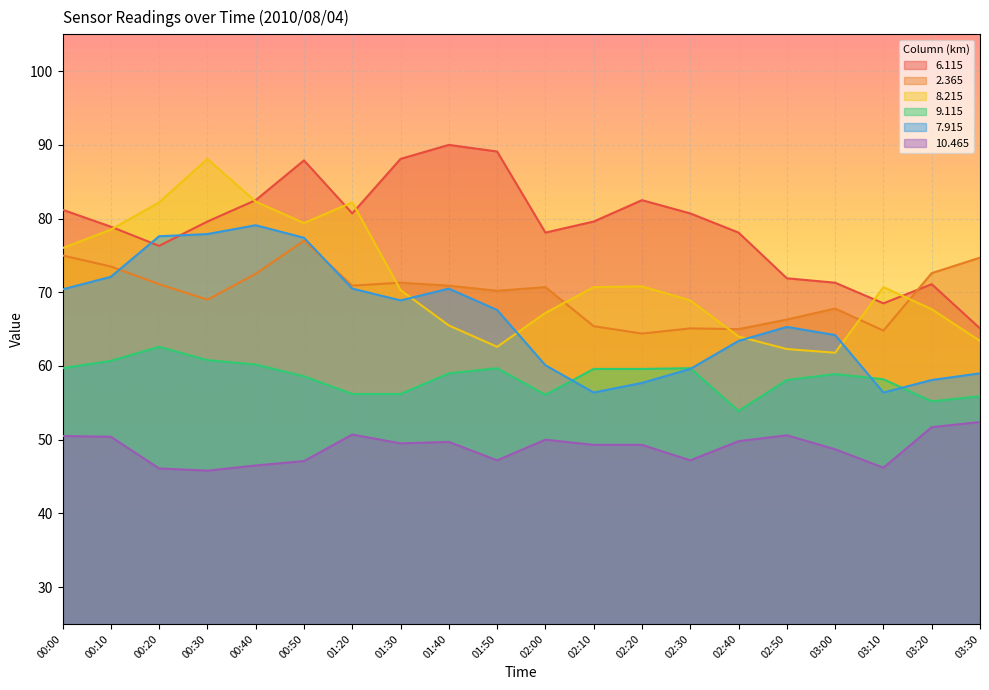

Reading left to right, list all the values displayed in this chart.

  6.115: 81.2	78.9	76.3	79.6	82.5	87.9	80.7	88.1	90.0	89.1	78.1	79.6	82.5	80.7	78.1	71.9	71.3	68.5	71.1	65.1
  2.365: 75.0	73.5	71.1	69.0	72.5	77.0	70.9	71.3	70.9	70.2	70.7	65.4	64.4	65.1	65.0	66.3	67.8	64.8	72.6	74.7
  8.215: 76.0	78.5	82.2	88.1	82.3	79.4	82.2	70.3	65.5	62.6	67.2	70.7	70.8	68.9	64.0	62.3	61.8	70.7	67.7	63.4
  9.115: 59.7	60.7	62.6	60.8	60.2	58.6	56.2	56.2	59.0	59.7	56.1	59.6	59.6	59.7	53.9	58.1	58.9	58.2	55.2	55.9
  7.915: 70.4	72.1	77.6	77.9	79.1	77.4	70.5	68.9	70.5	67.6	60.1	56.4	57.7	59.6	63.4	65.3	64.2	56.4	58.1	59.0
 10.465: 50.5	50.4	46.1	45.8	46.5	47.1	50.7	49.5	49.7	47.2	50.0	49.3	49.3	47.2	49.8	50.6	48.7	46.2	51.7	52.4